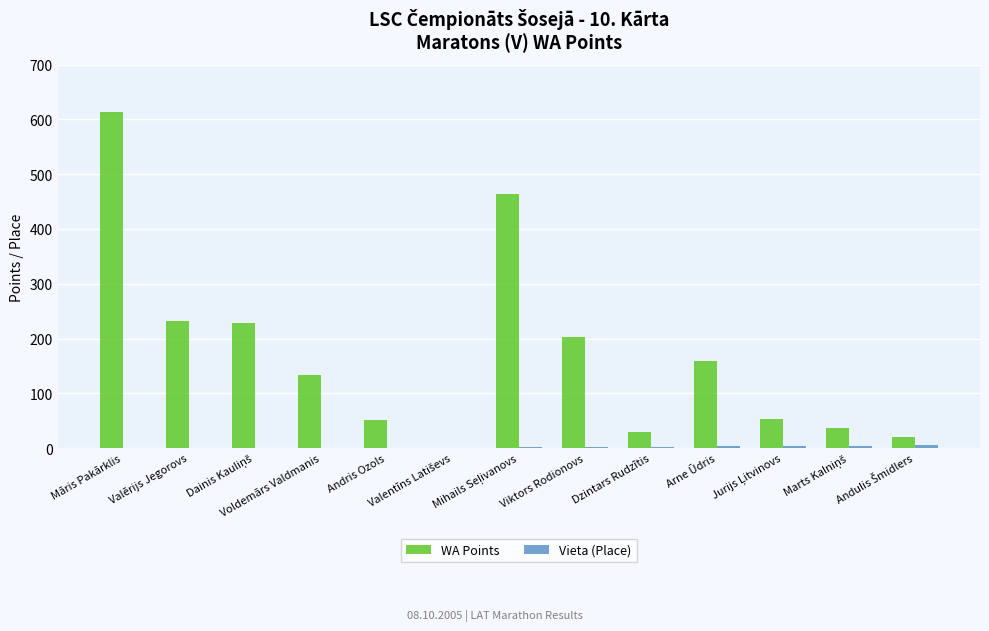

Which series has the largest total across all categories?

WA Points